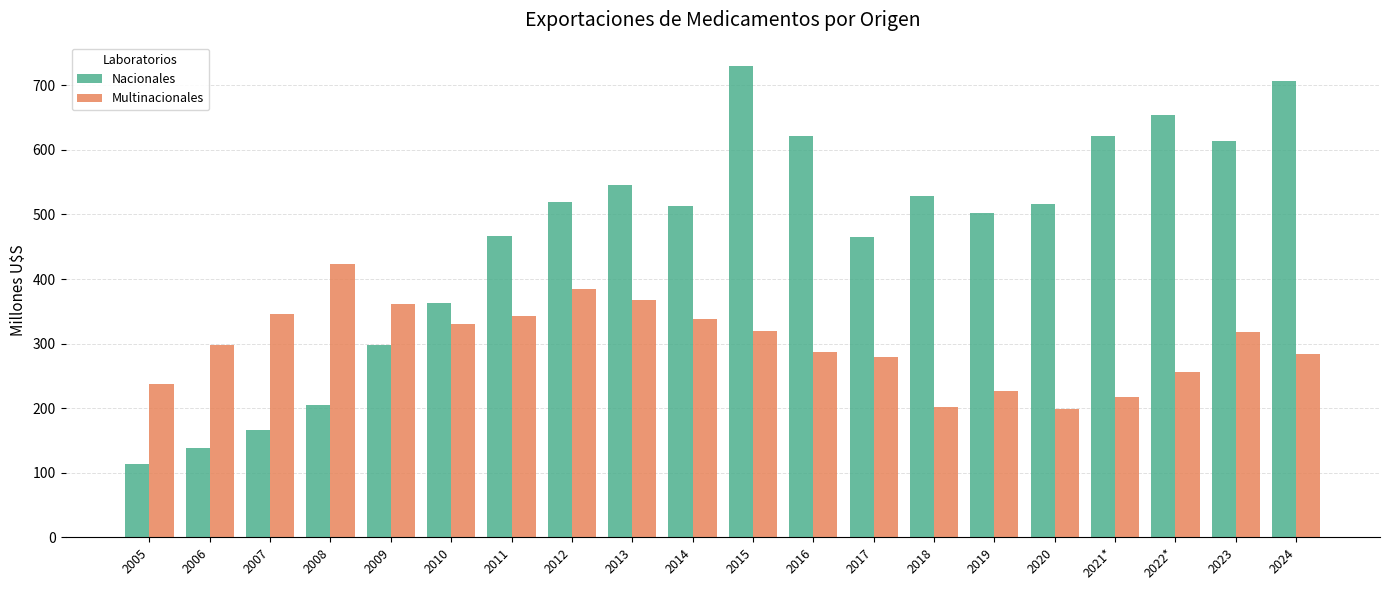

List the series in order of their overall mean, lowest first.

Multinacionales, Nacionales